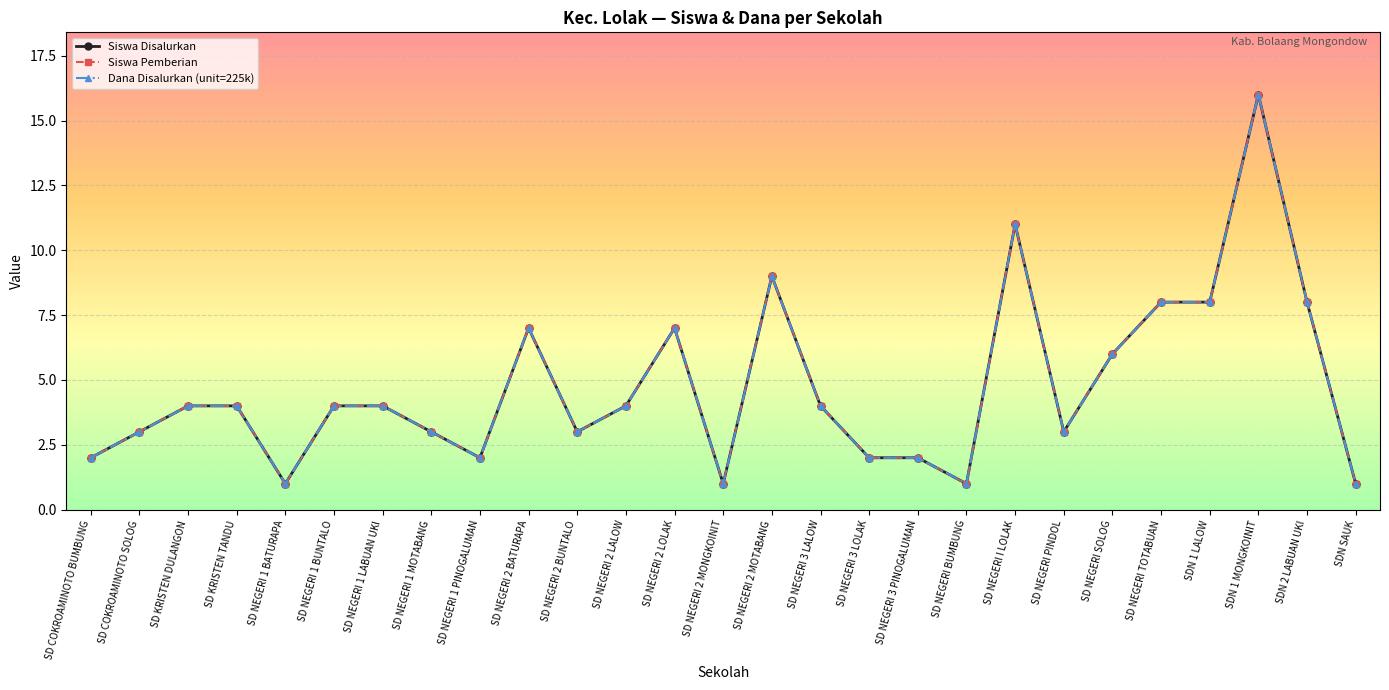

What is the label of the 14th point from the right?

SD NEGERI 2 MONGKOINIT